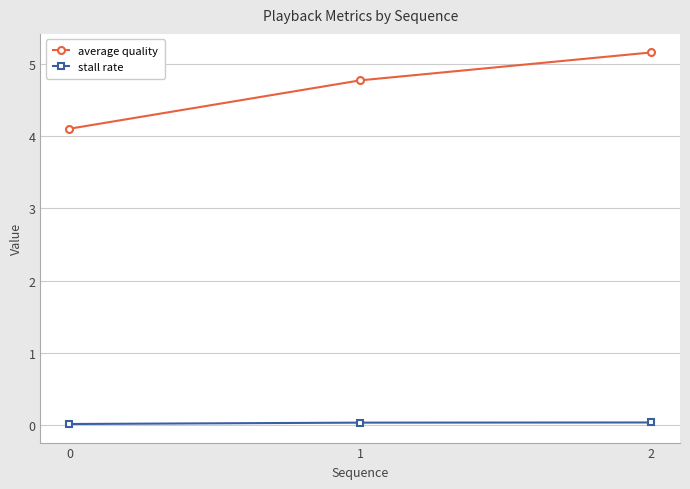

Is it true that average quality equals 4.8 at 1?

True